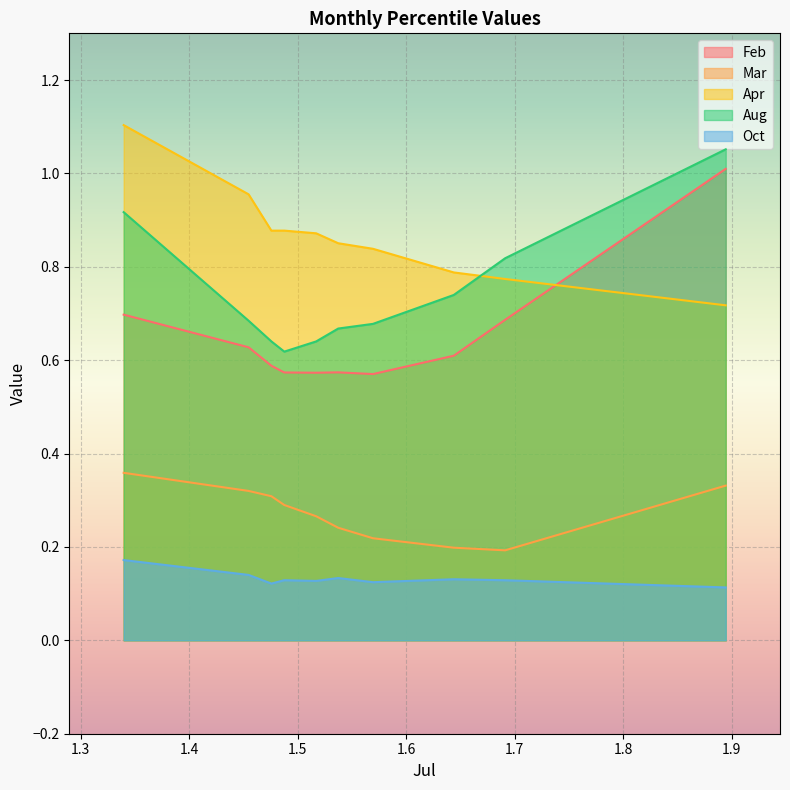

List the series in order of their peak value, highest first.

Apr, Aug, Feb, Mar, Oct